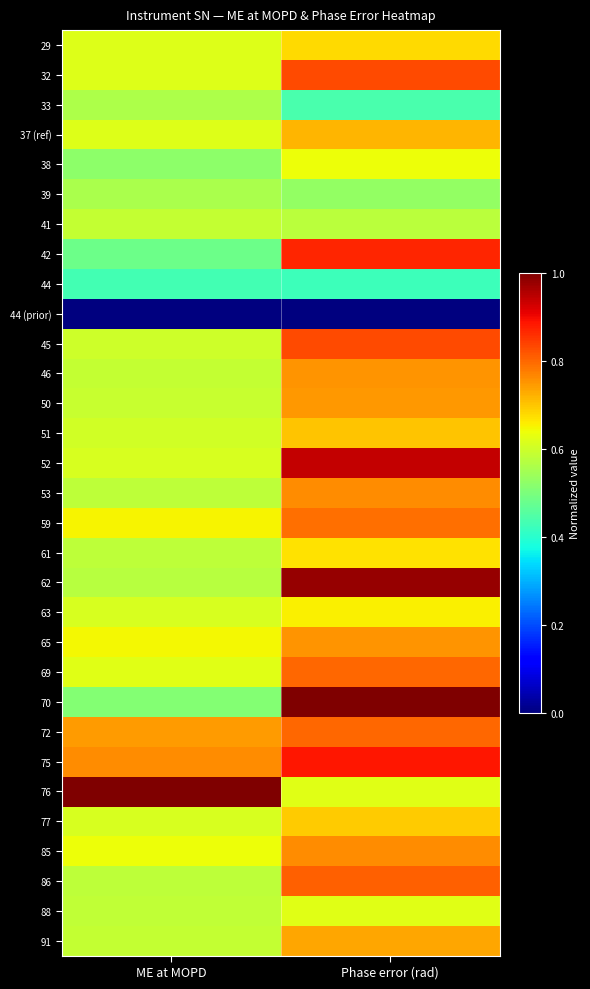

Which category has the lowest value across all series?

ME at MOPD